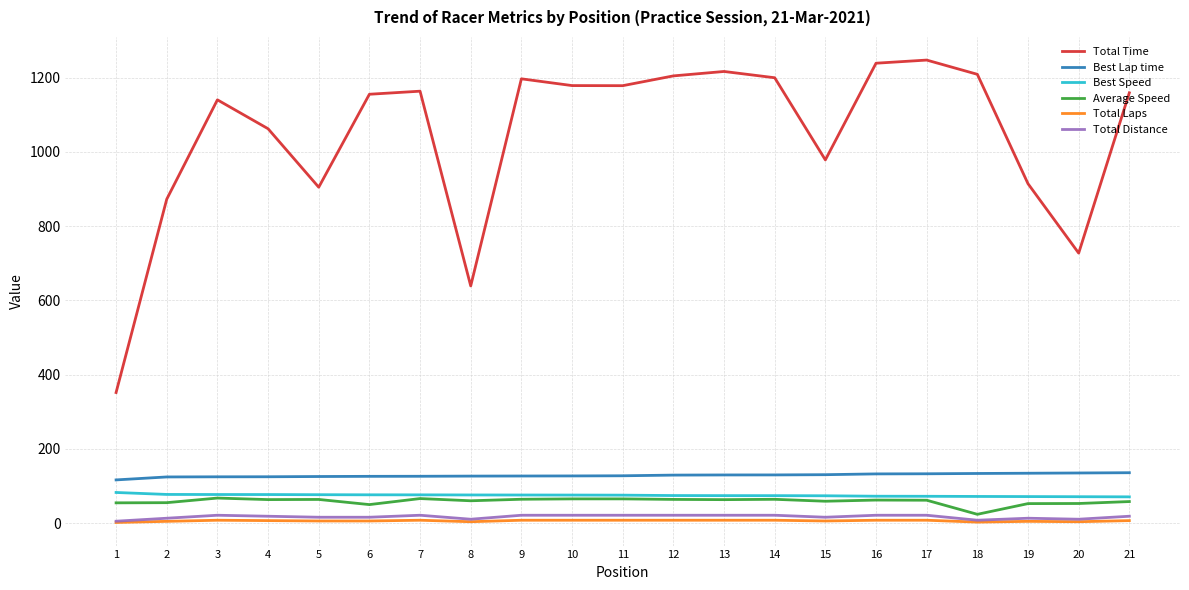

The value of Best Speed at 17 is 72.5. True or false?

True